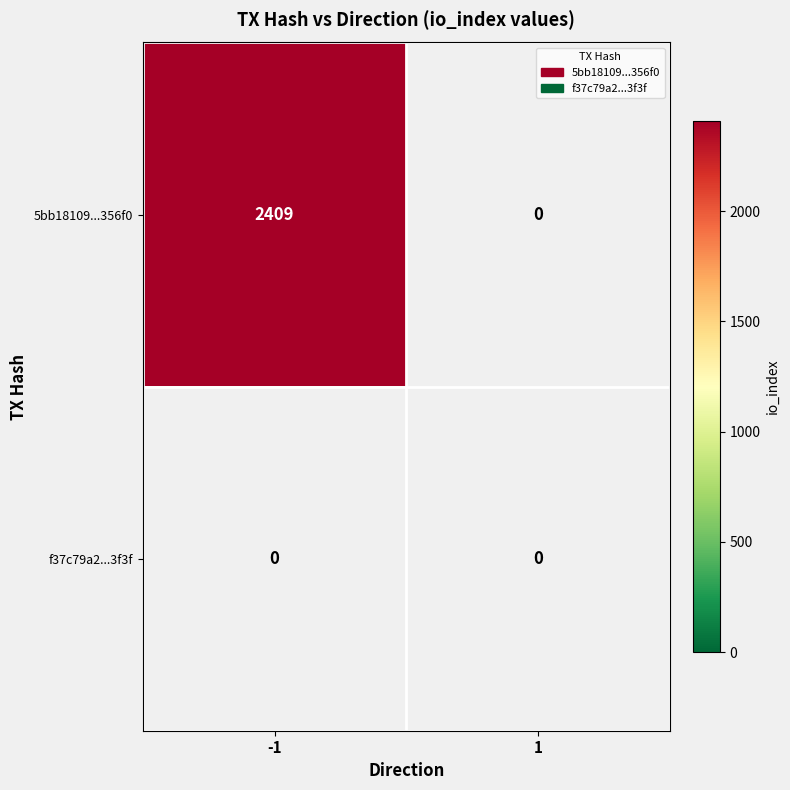

What is the maximum value shown in the chart?

2409